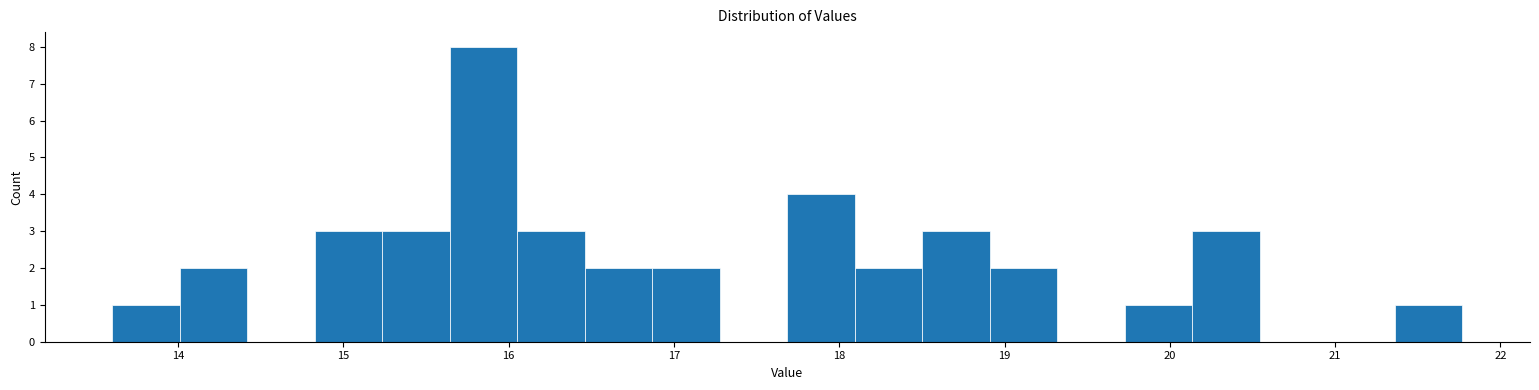

How tall is the bar that spans 15.2 to 15.6 on the x-axis? Neither the bar edges nor the heights are printed on the chart, so give them approximately, as read against the axes.

3